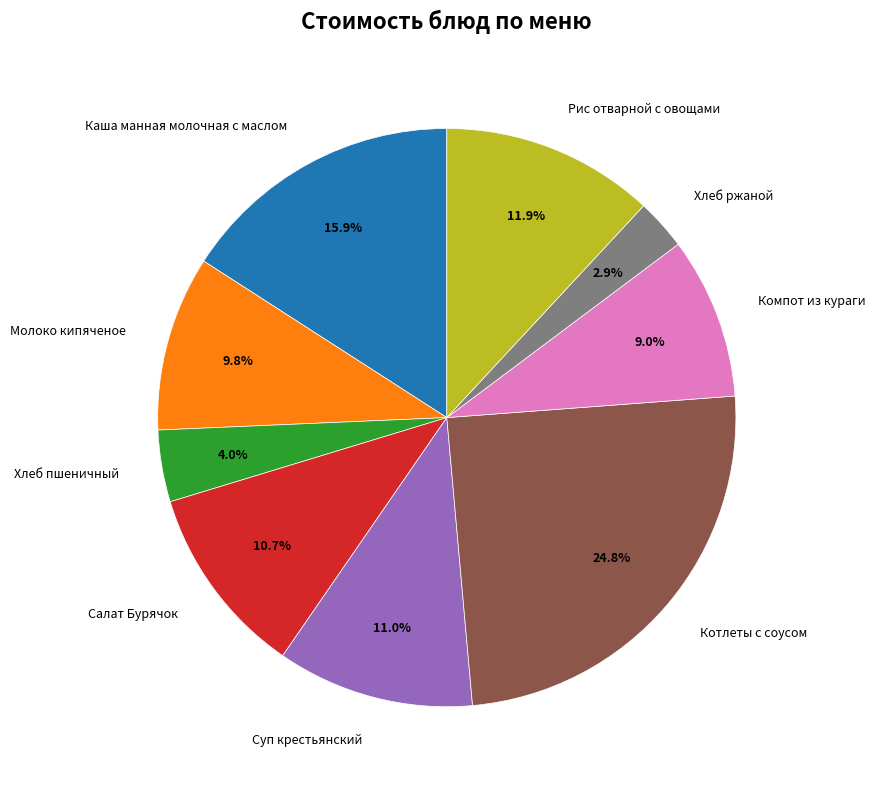

Is there a majority slice in this chart?

No